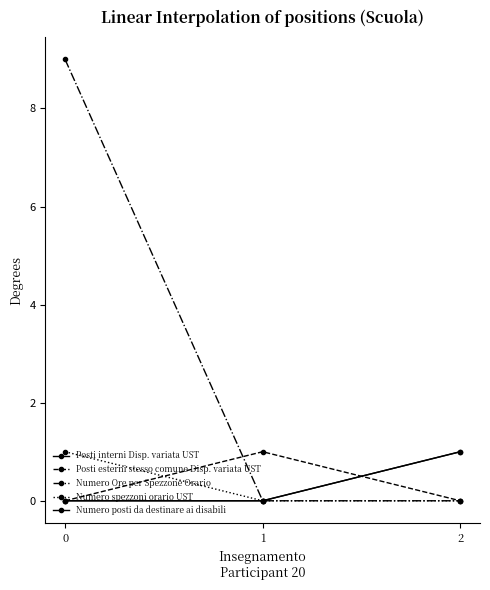

Reading left to right, what are all the values shown in this chart?

Posti interni Disp. variata UST: 0=0	1=0	2=1
Posti esterni stesso comune Disp. variata UST: 0=0	1=1	2=0
Numero Ore per Spezzone Orario: 0=9	1=0	2=0
Numero spezzoni orario UST: 0=1	1=0	2=0
Numero posti da destinare ai disabili: 0=0	1=0	2=1